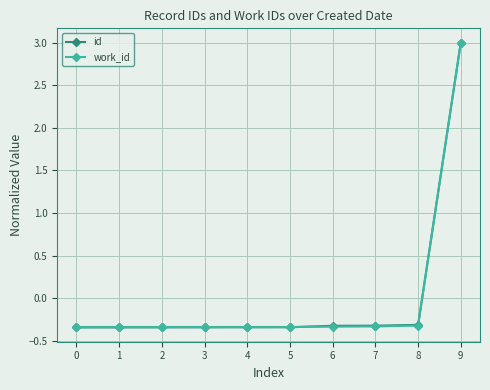

At which category is the sum across all series the highest?

9